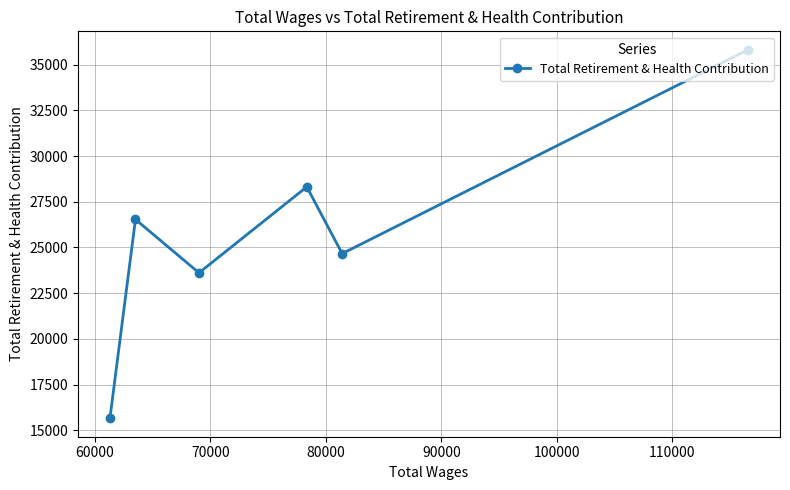

What is the difference between the maximum and minimum values?

20157